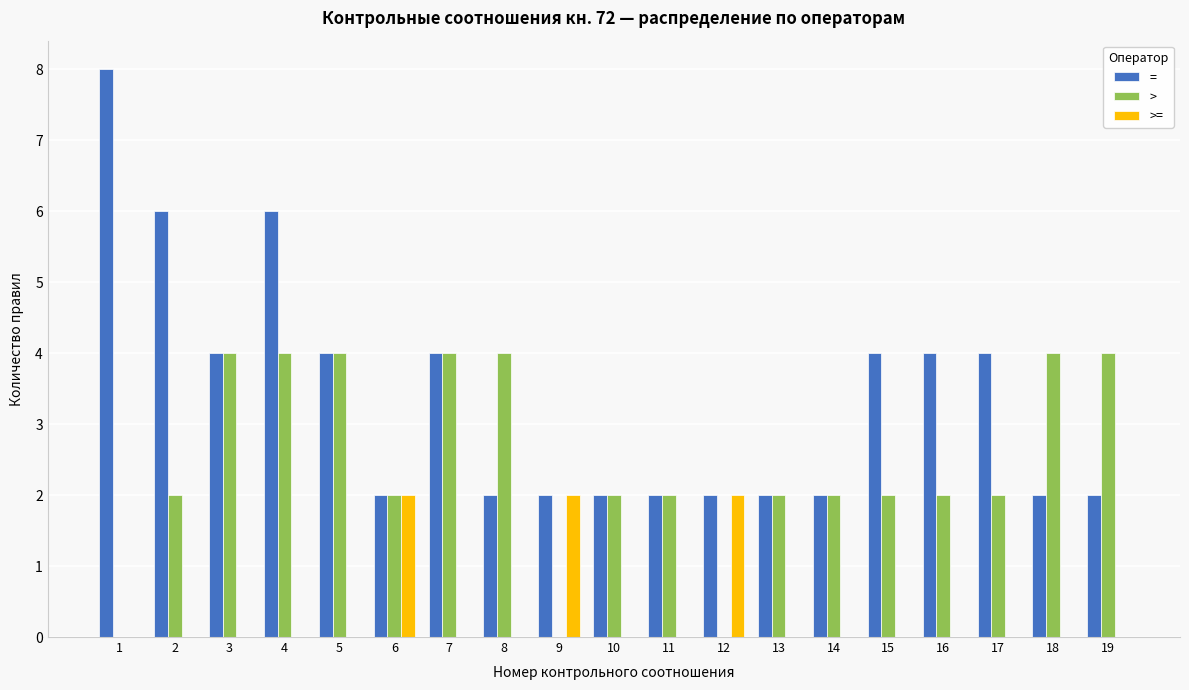

What is the total value across all series at 8?

6